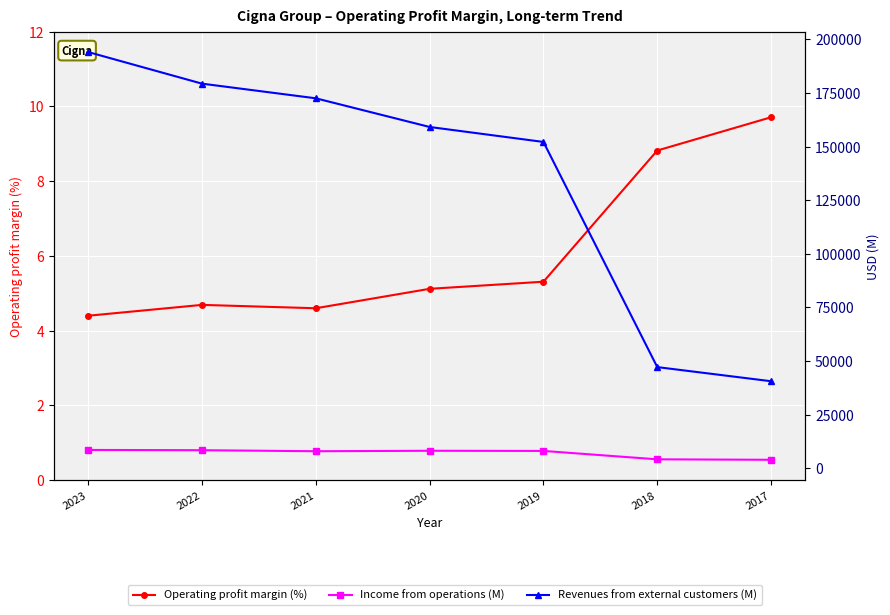

At which category does the chart reach its minimum across all series?

2023